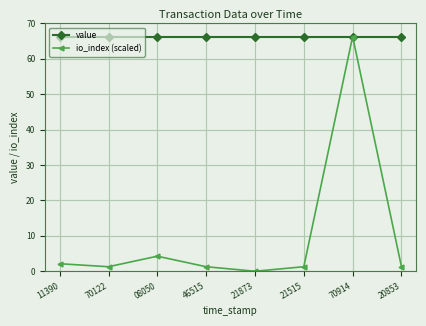

Which series has the largest range (max minus min)?

io_index (scaled)